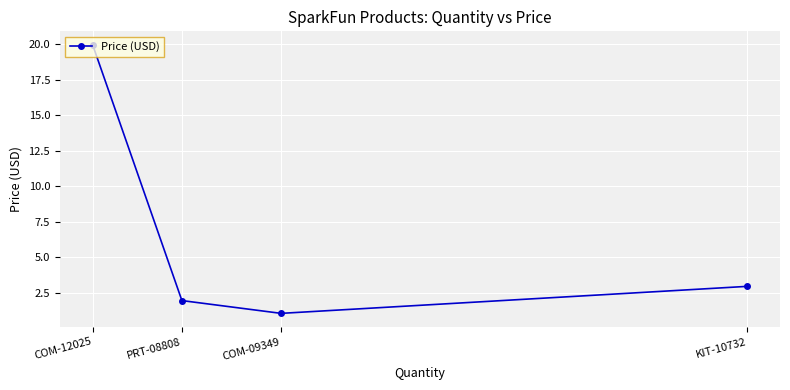

Which category has the highest value across all series?

COM-12025